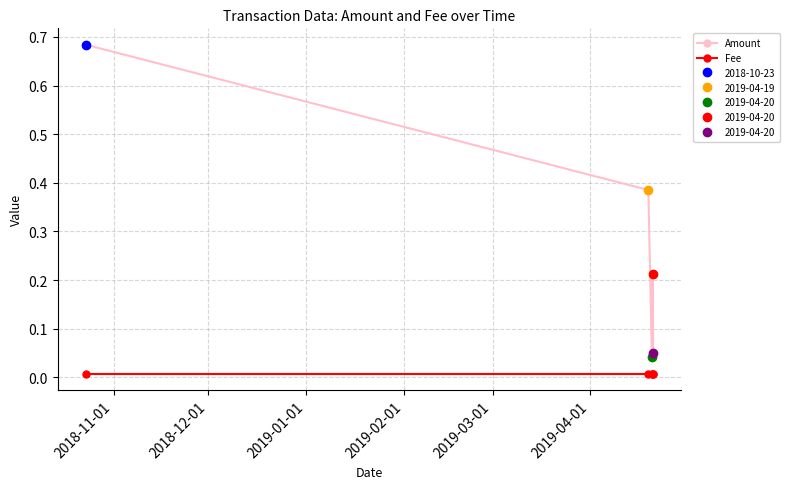

Which series has the largest total across all categories?

Amount